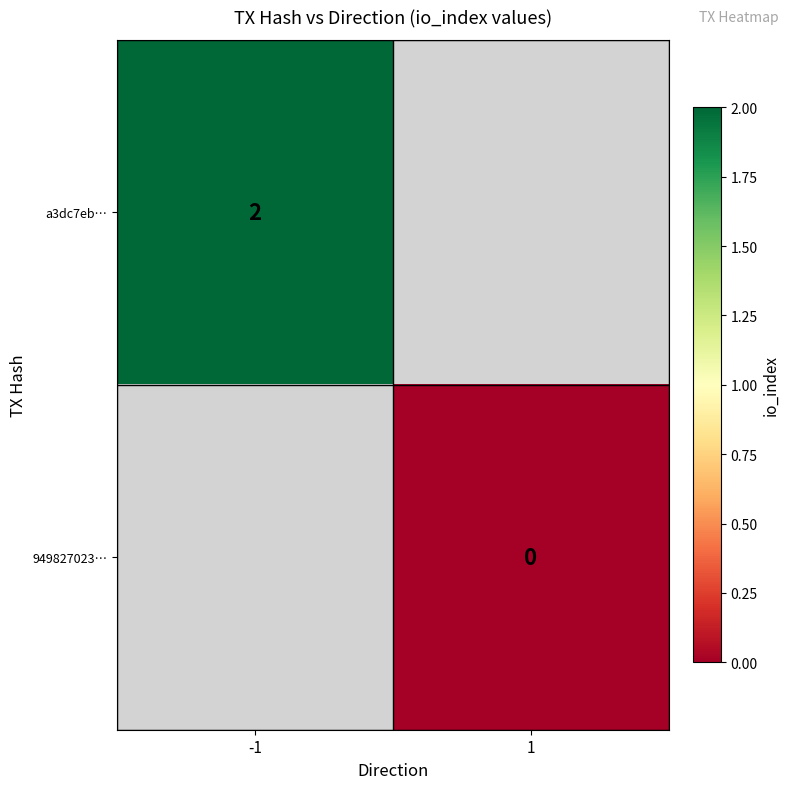

Is the value of 949827023… at 1 greater than the value of a3dc7eb… at -1?

No